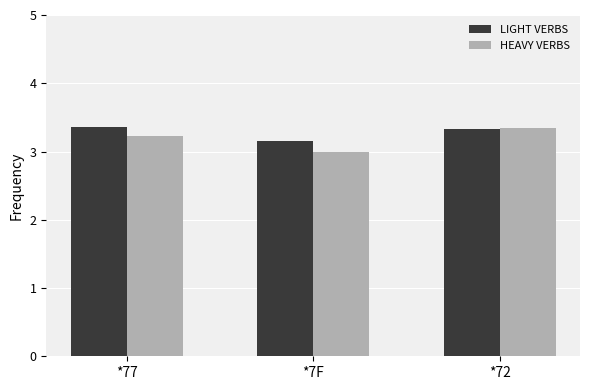

At how many categories does at least one series exceed 3?

3